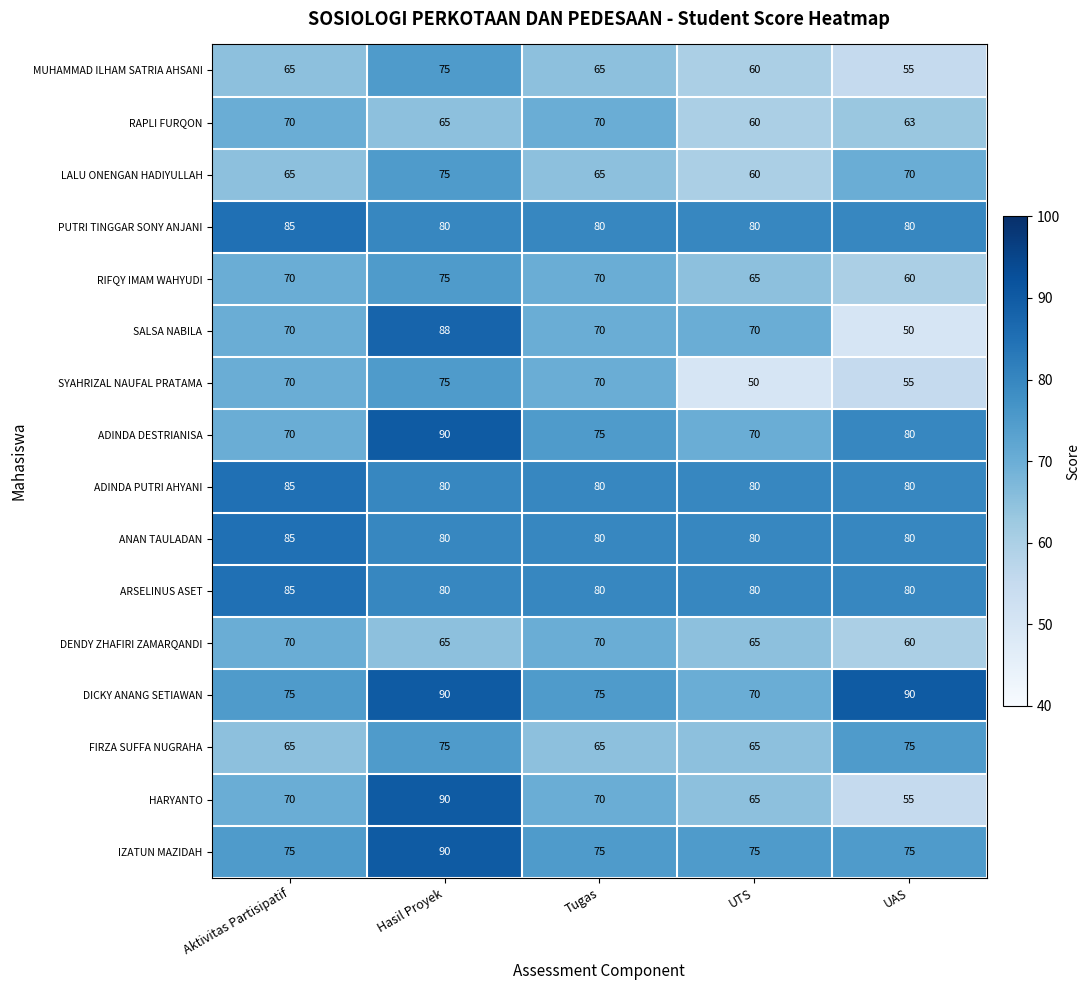

At which label is SYAHRIZAL NAUFAL PRATAMA closest to 62?

UAS